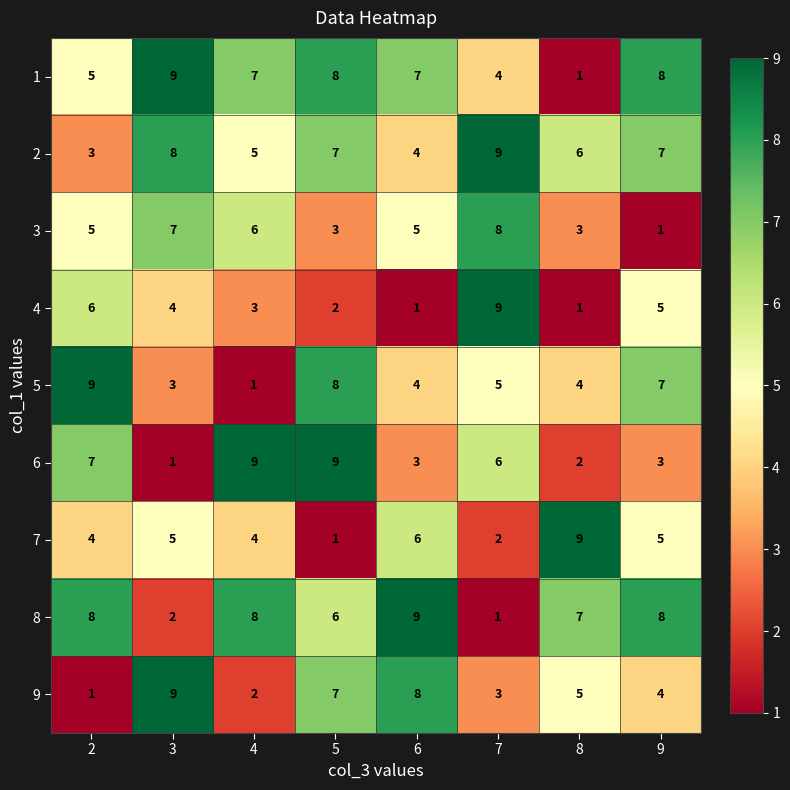

Is it true that 4 equals 4 at 3?

True